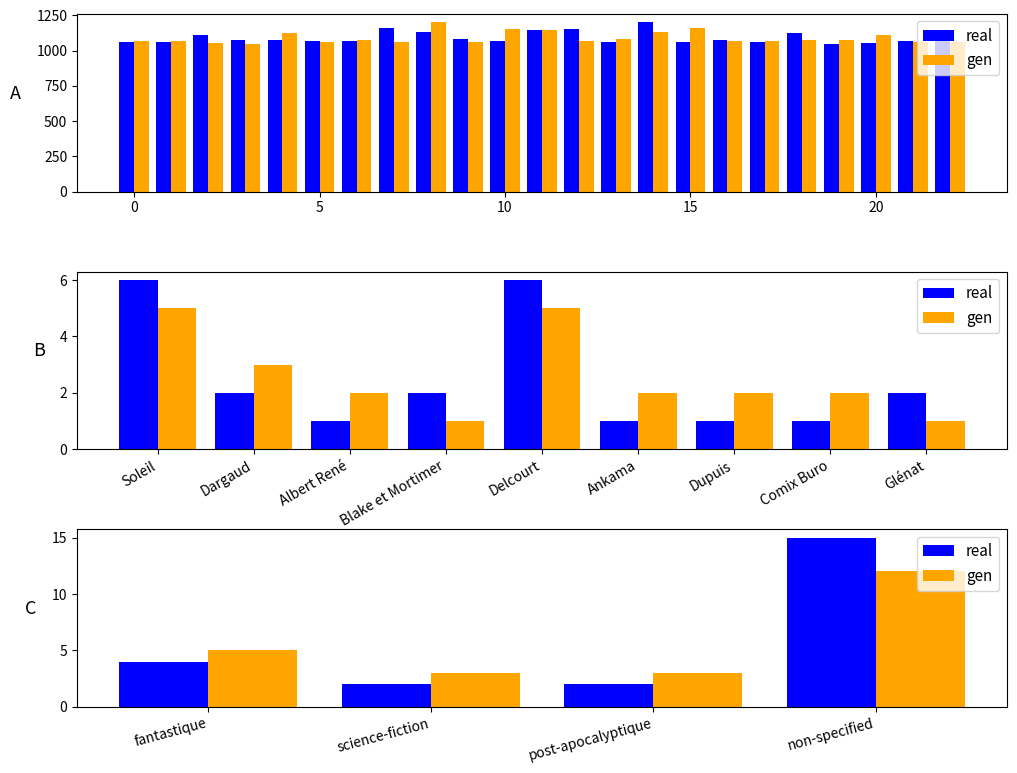

Which series has the largest range (max minus min)?

real